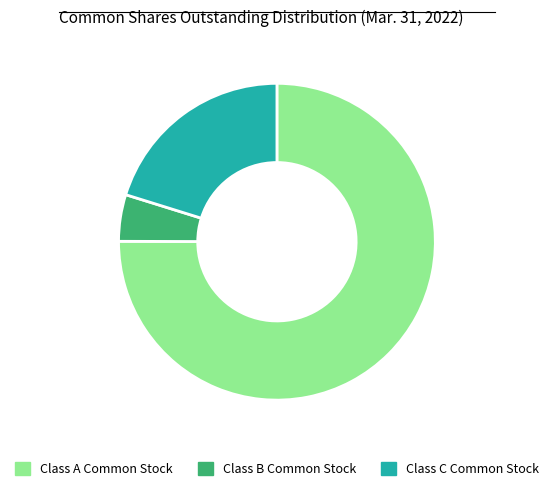

Is there any slice that represents more than half of the pie?

Yes